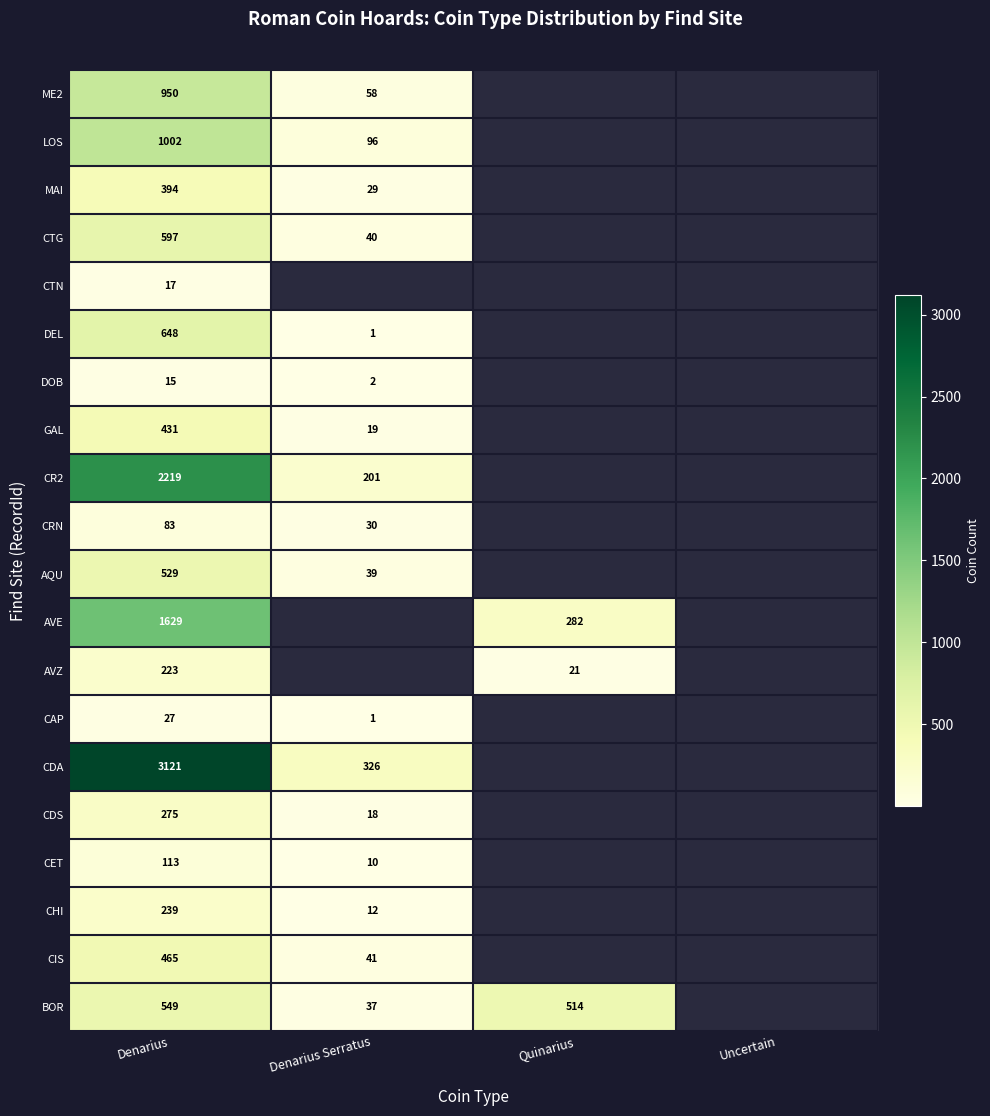

Is it true that AQU equals 39 at Denarius Serratus?

True